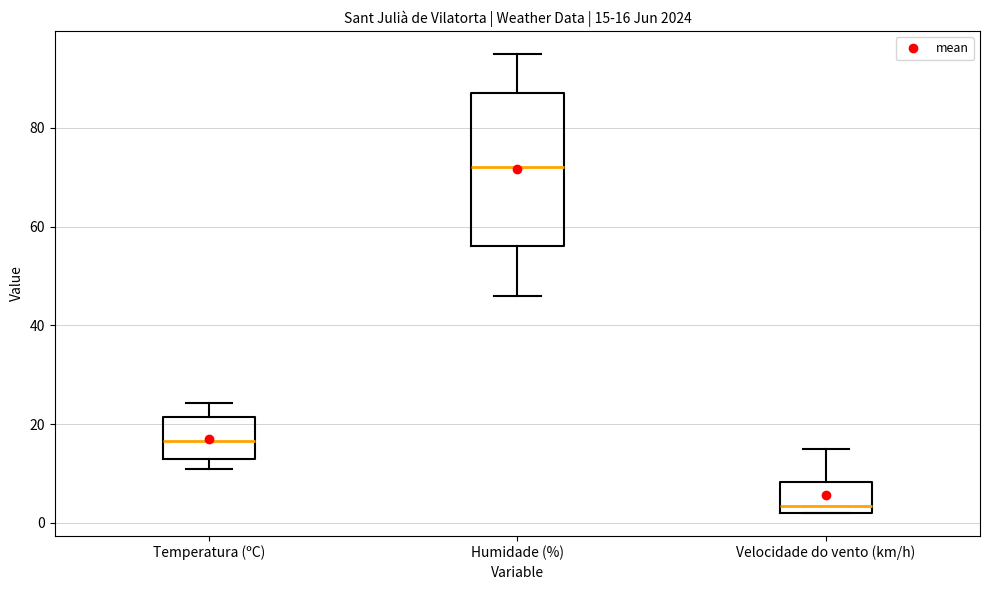

Which box's median line is the lowest?

Velocidade do vento (km/h)